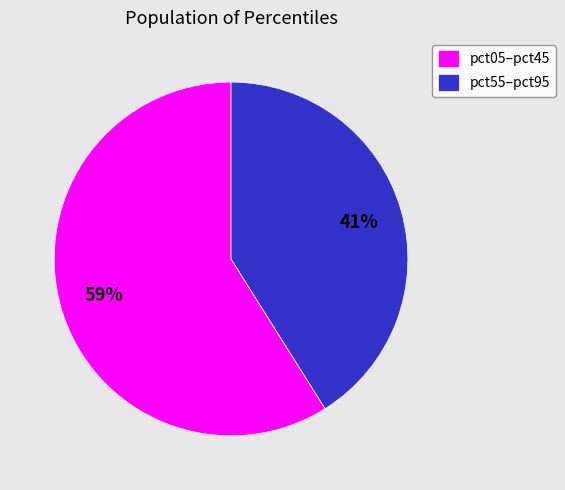

What percentage is the pct05–pct45 slice, to the nearest percent?

59%